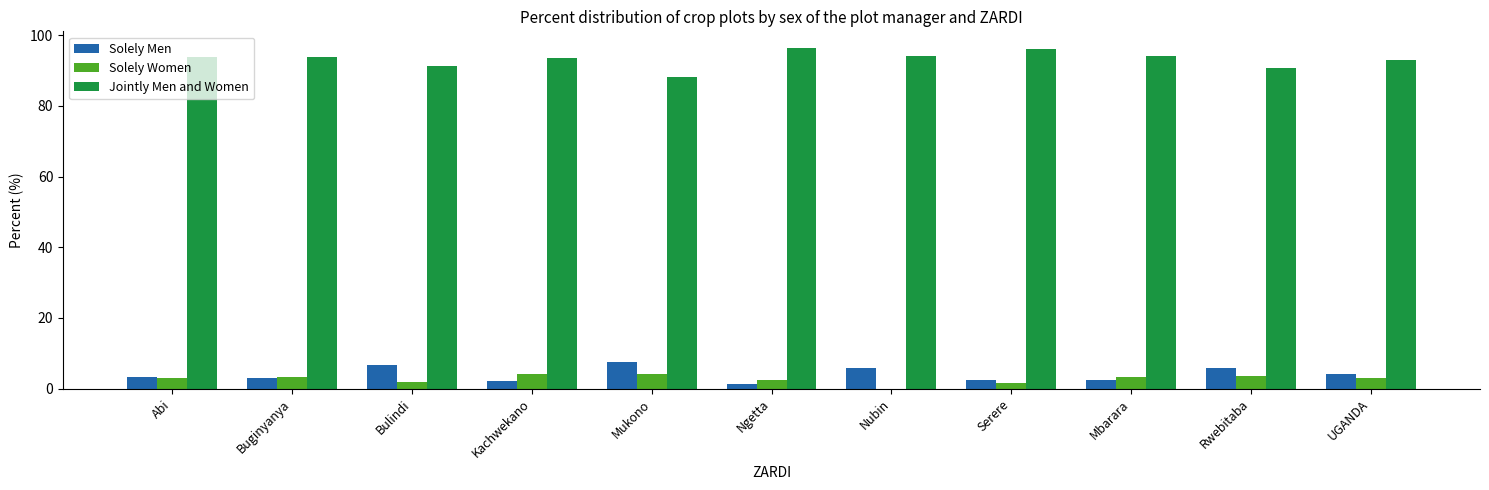

What is the sum of all Jointly Men and Women values?

1025.3